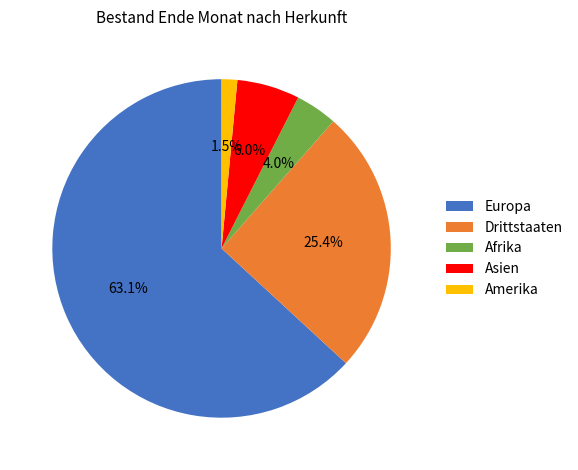

What is the ratio of the value at Europa to the value at Drittstaaten?

2.5